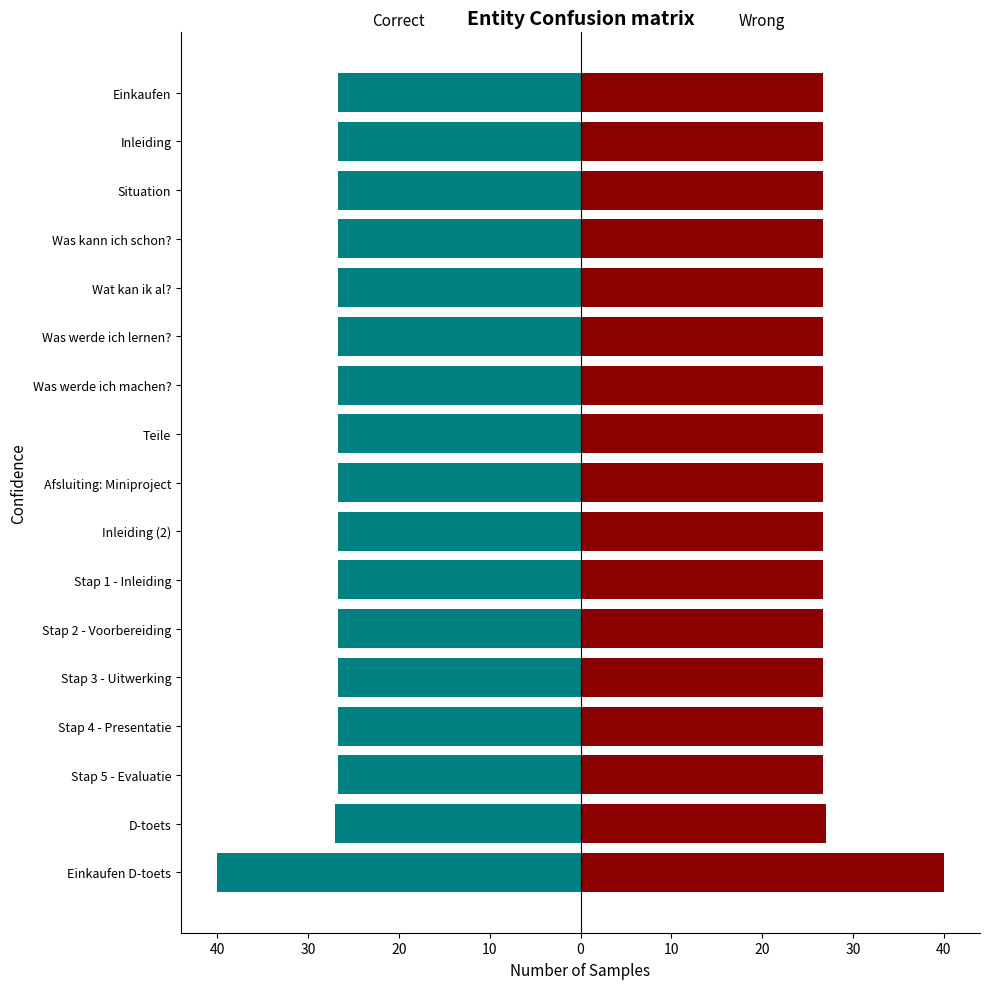

What is the sum of the Wrong values at Stap 4 - Presentatie and Was kann ich schon??

53.4